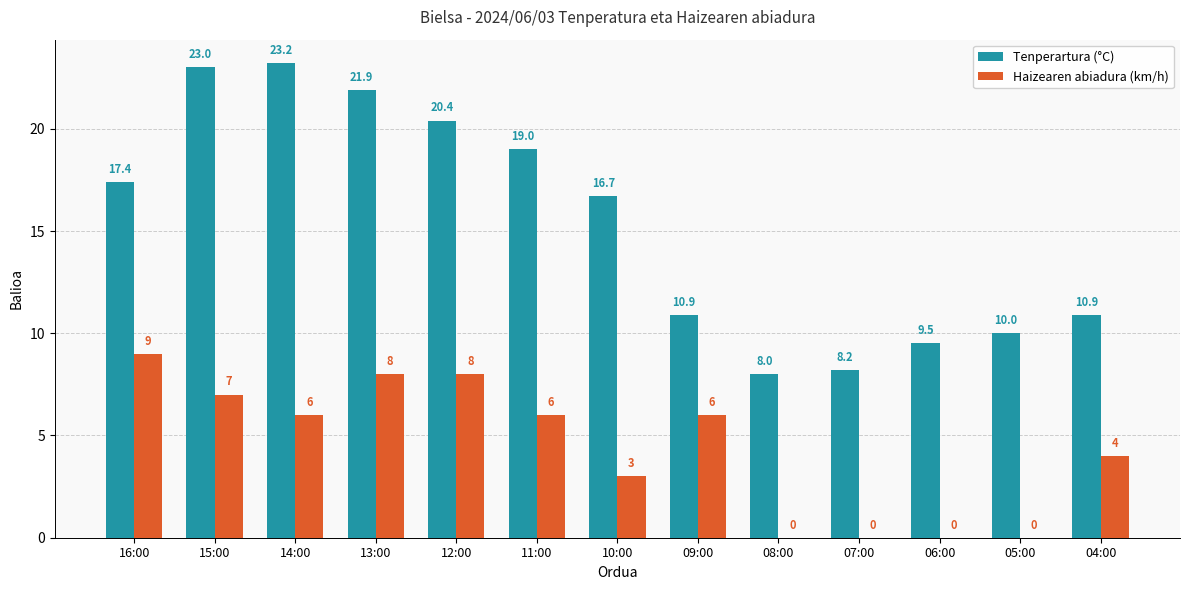

What are all the series names shown in the legend?

Tenperartura (°C), Haizearen abiadura (km/h)